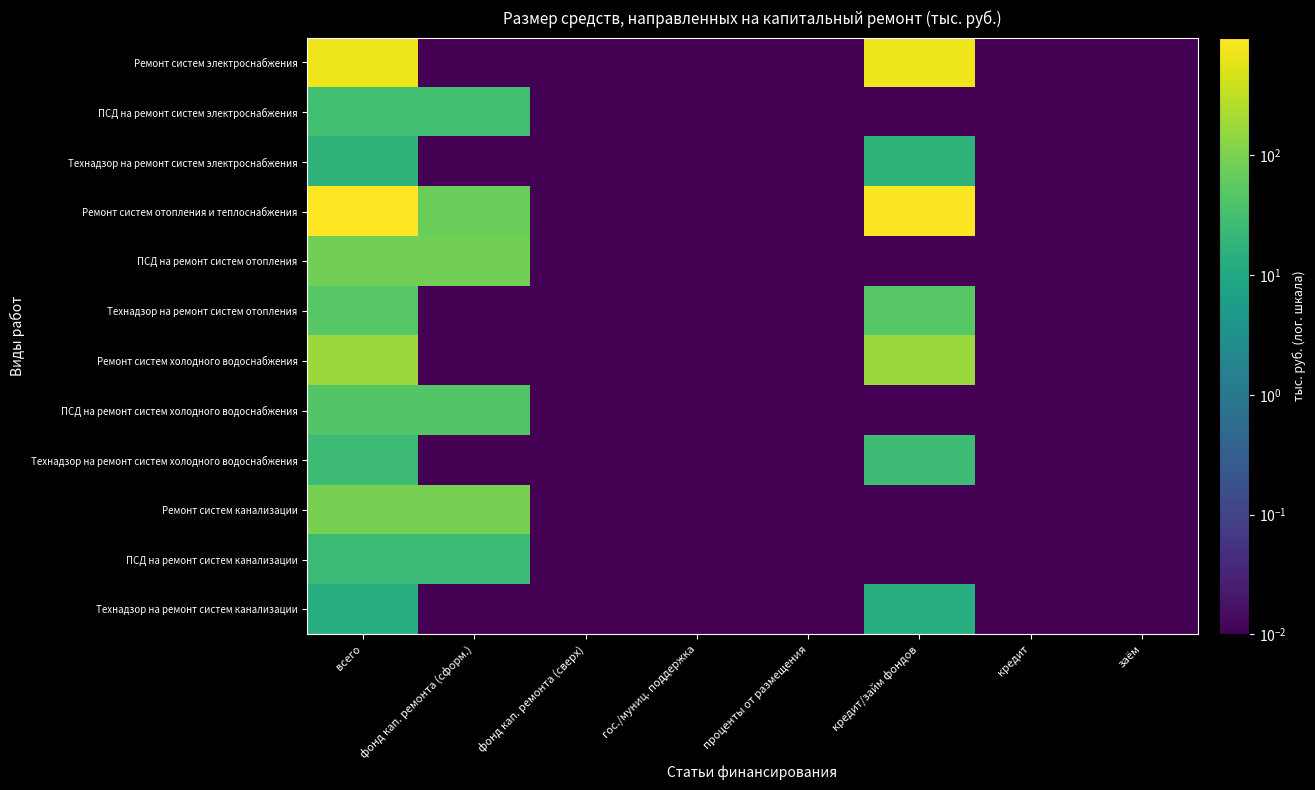

At how many categories does at least one series exceed 351?

2